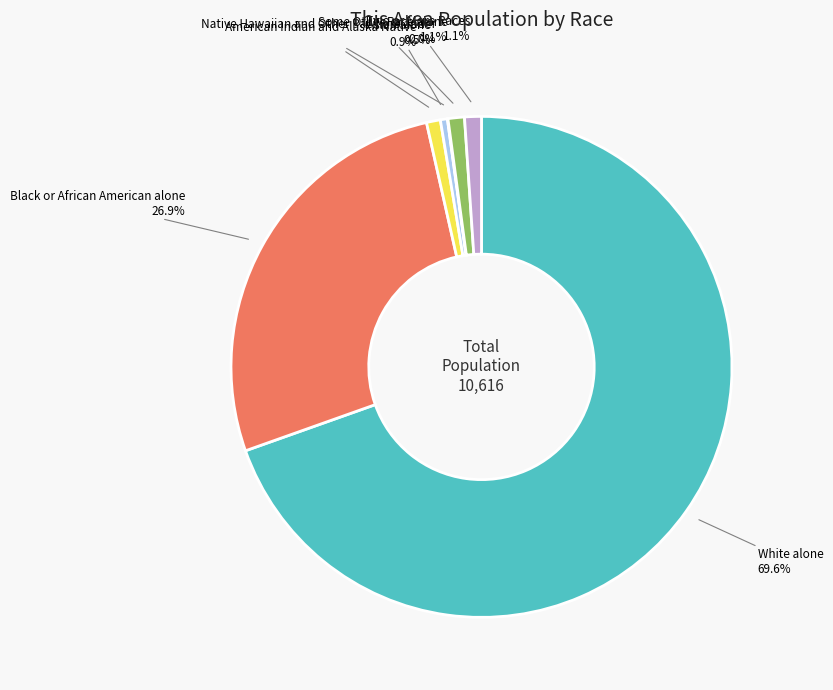

To the nearest percent, what is the difference between the largest and smallest slice percentages?

70%